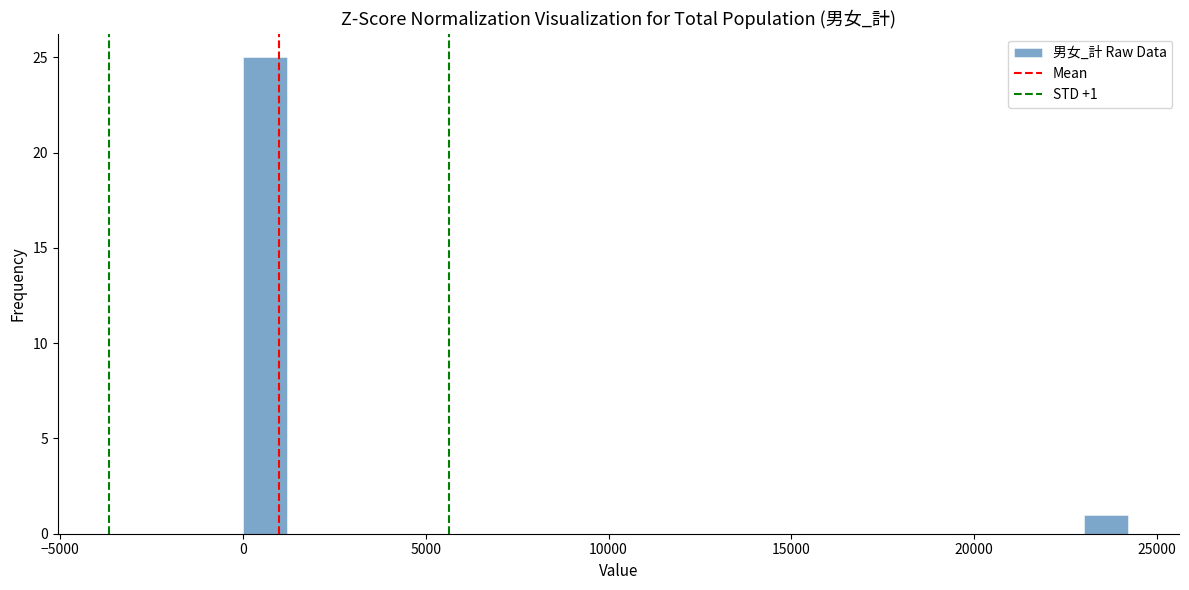

Read against the x-axis, roughly where is the centre of the tallest bar?

500